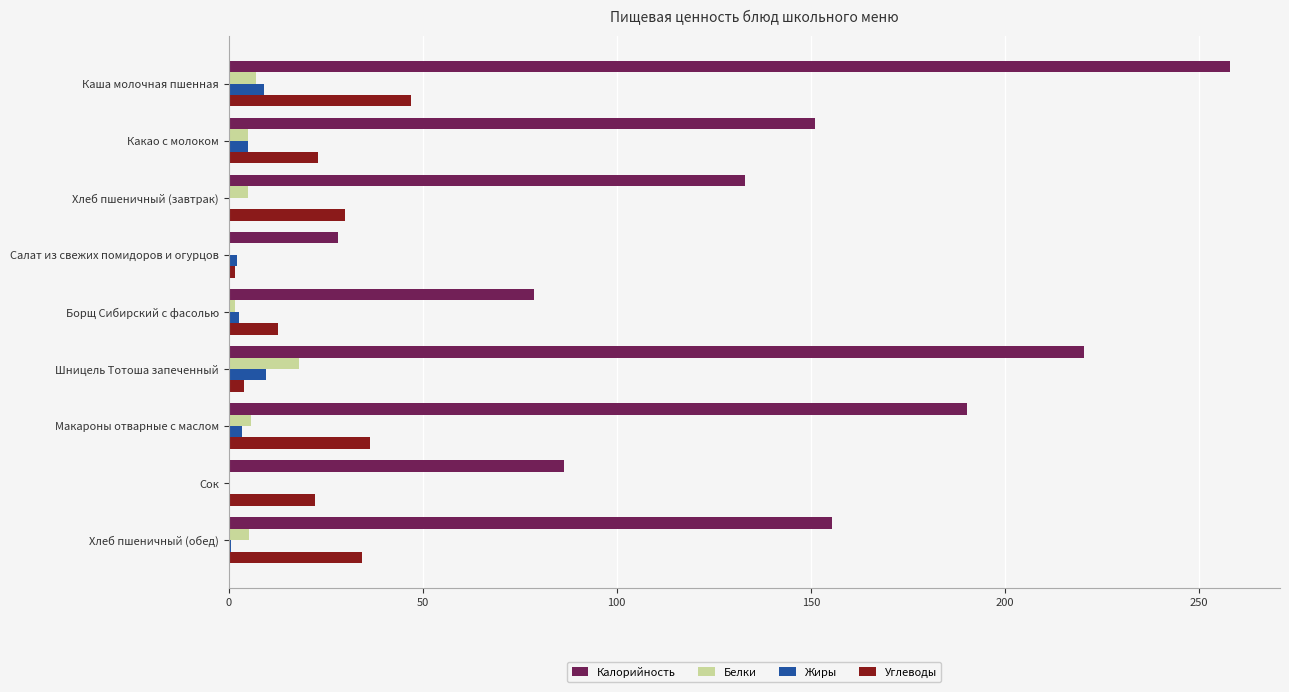

At which category is the sum across all series the highest?

Каша молочная пшенная